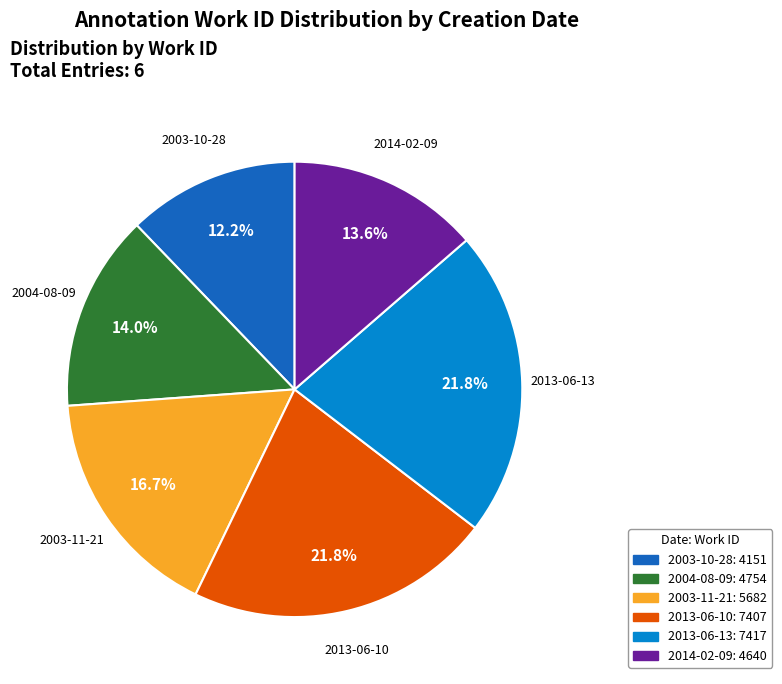

To the nearest percent, what is the combined percentage of 2003-10-28 and 2003-11-21?

29%